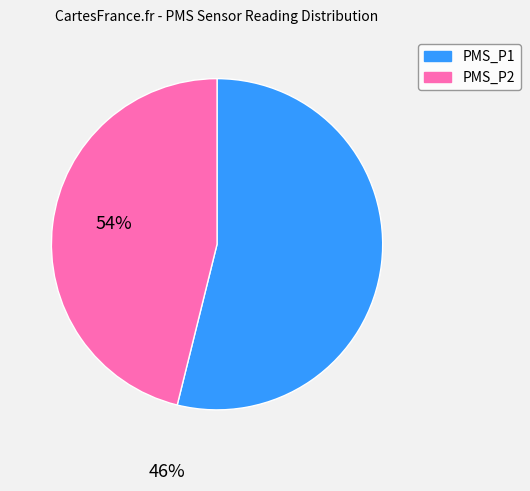

Is there any slice that represents more than half of the pie?

Yes